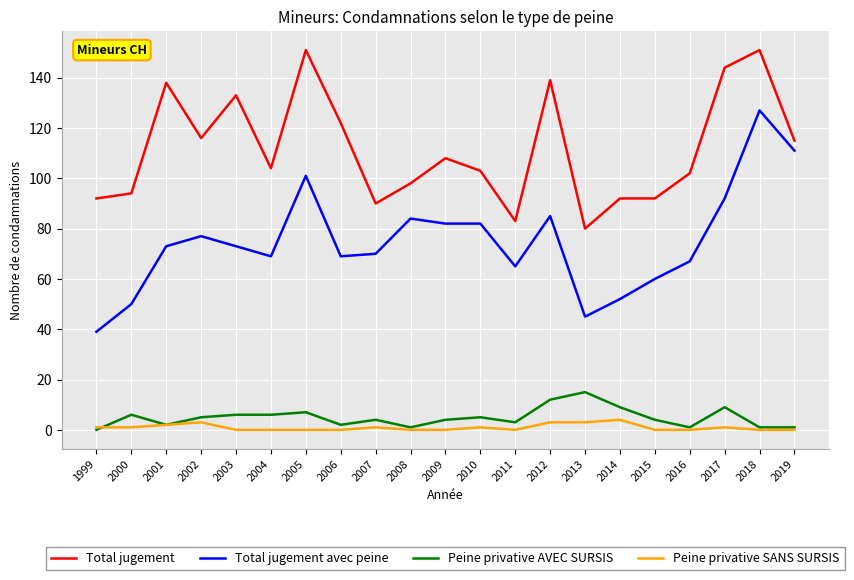

What is the highest value of the Total jugement series?

151